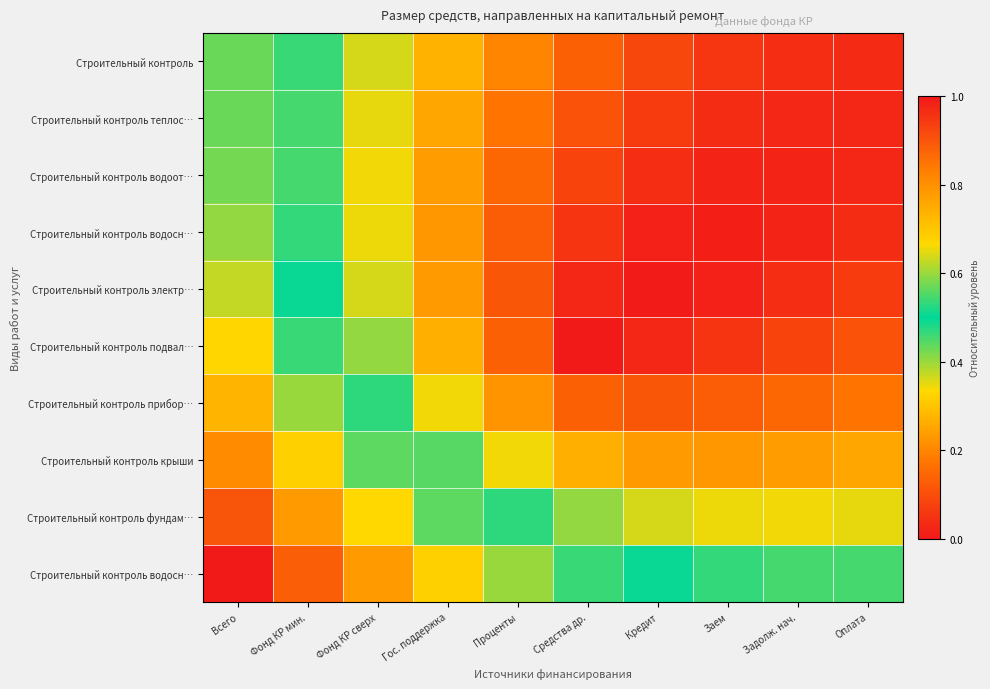

Count the number of categories in the chart.

10